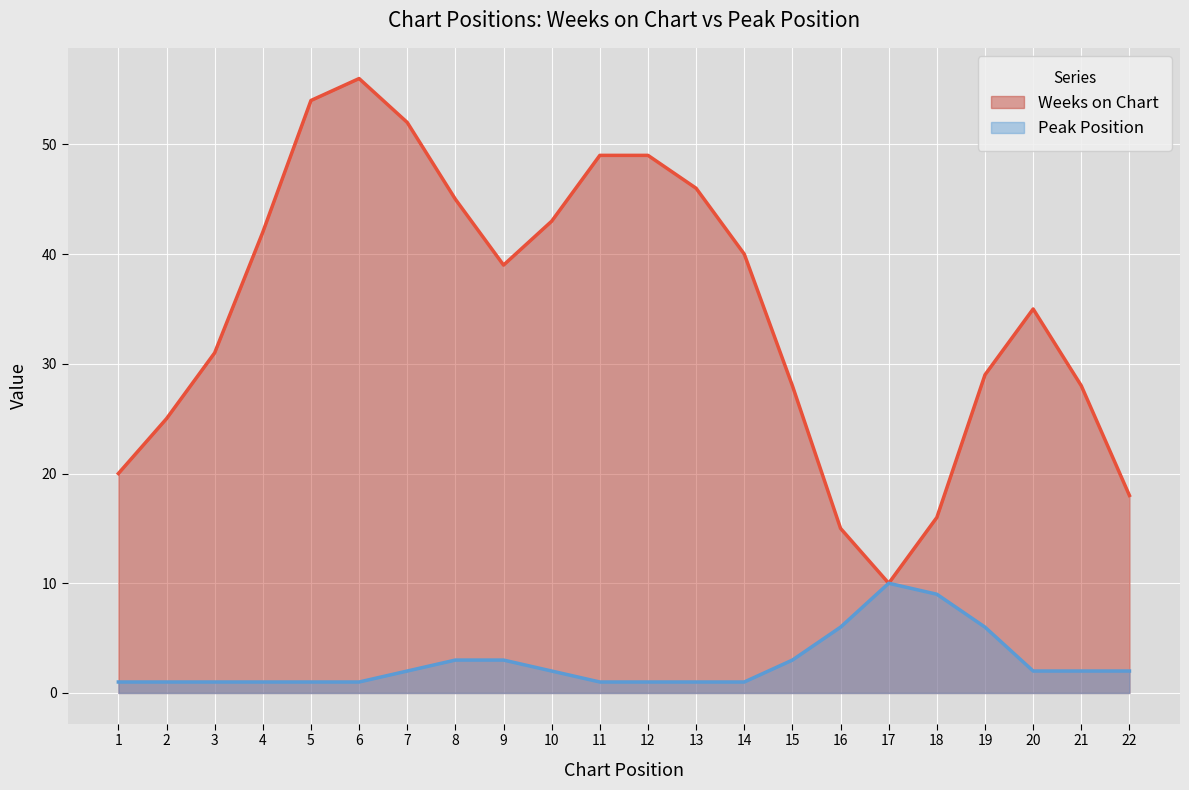

What are all the series names shown in the legend?

Weeks on Chart, Peak Position